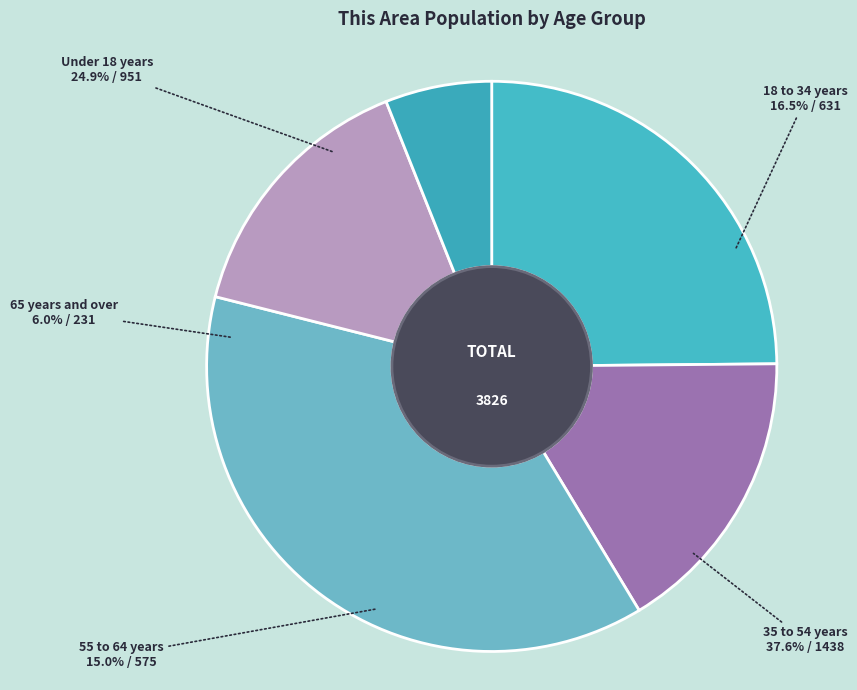

Is there a majority slice in this chart?

No